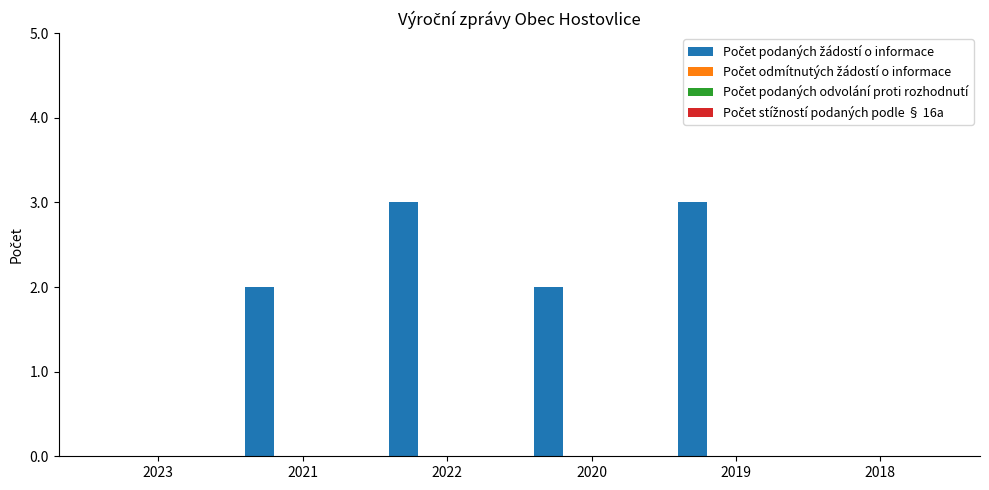

What is the maximum value shown in the chart?

3